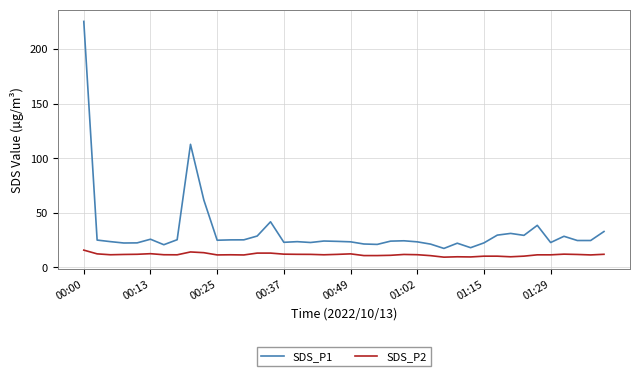

Which series has the largest total across all categories?

SDS_P1